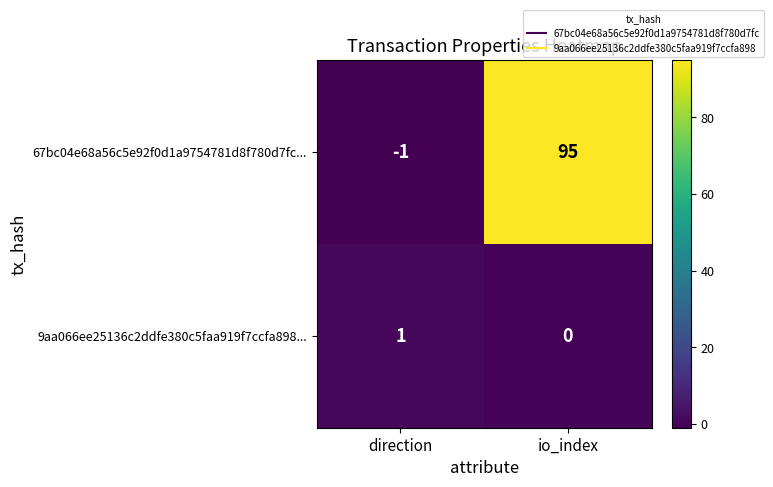

Which series changed the most between direction and io_index?

67bc04e68a56c5e92f0d1a9754781d8f780d7fc...